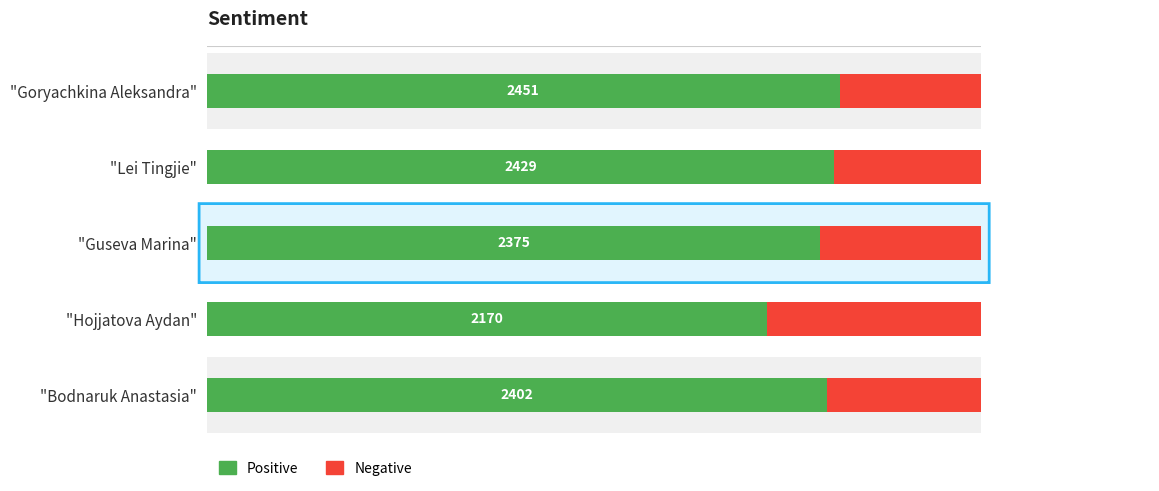

How many categories are shown in the chart?

5